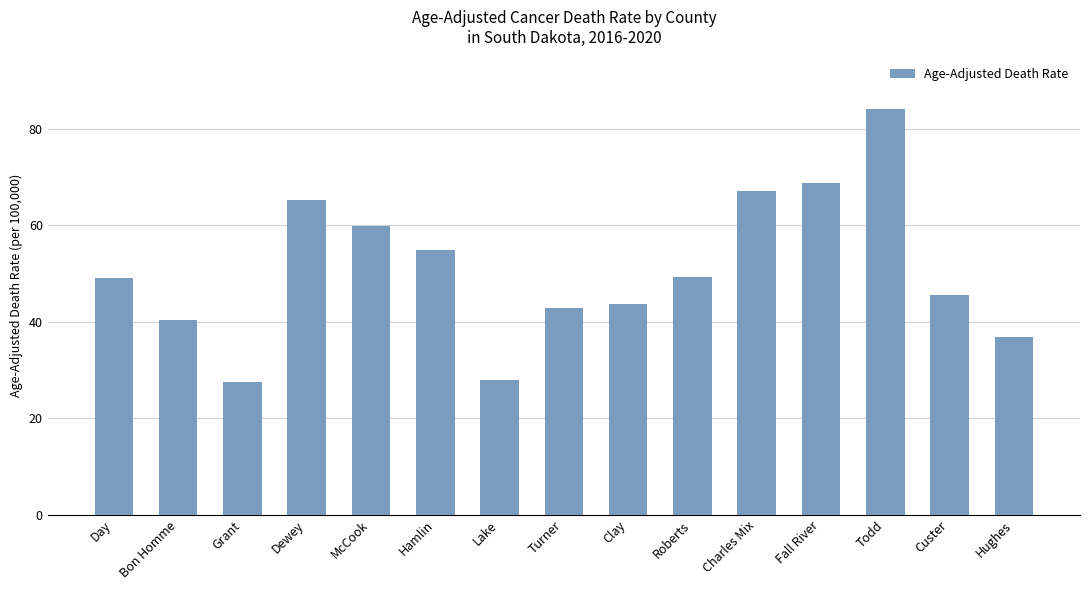

True or false: the data shows 9.6 at Lake.

False